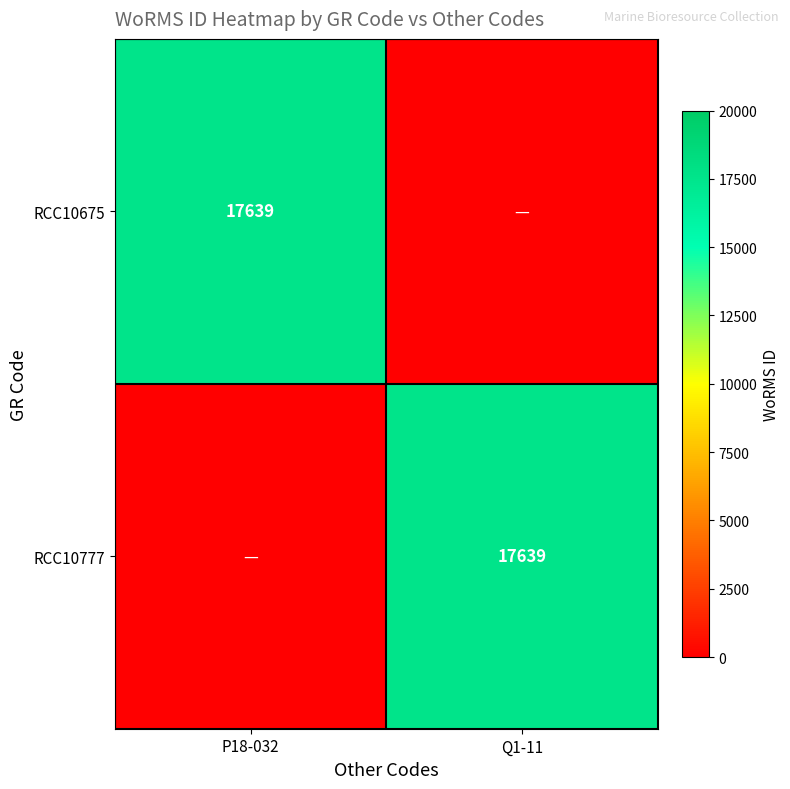

True or false: RCC10675 has a value of 26424 at P18-032.

False